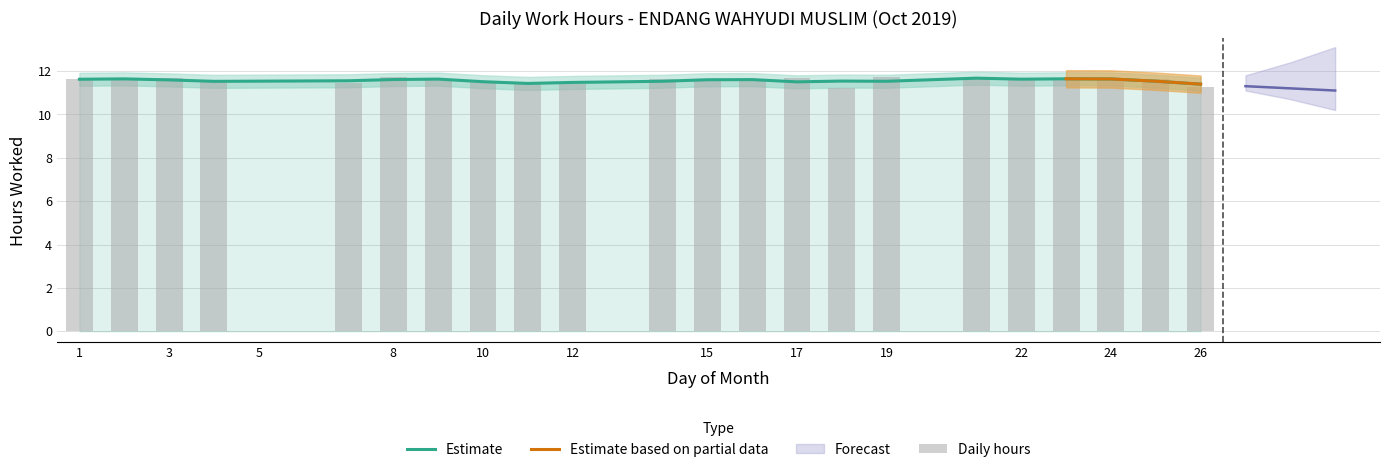

Does the chart contain stacked bars?

No